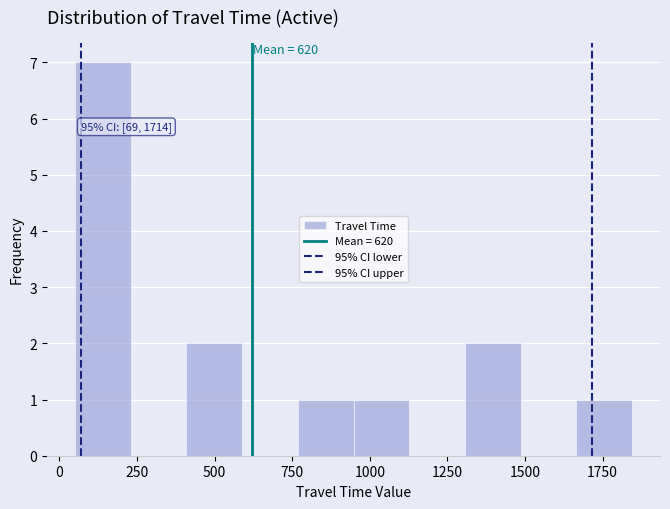

Around what value on the x-axis is the tallest bar? Give the approximate position of its centre, as read against the axis.

150